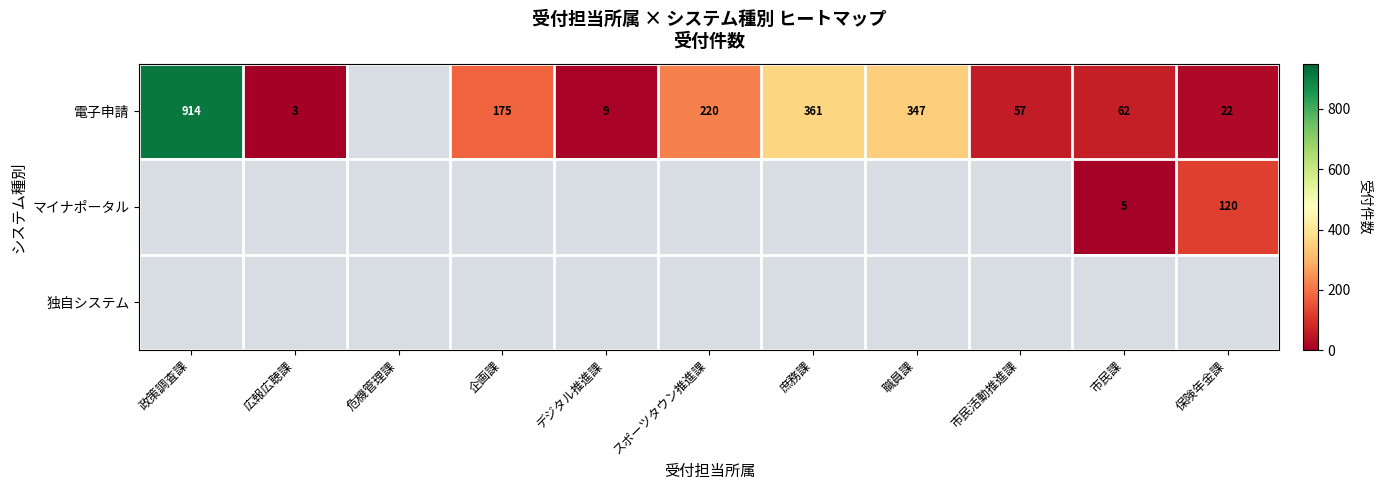

The value of 電子申請 at 広報広聴課 is 3. True or false?

True